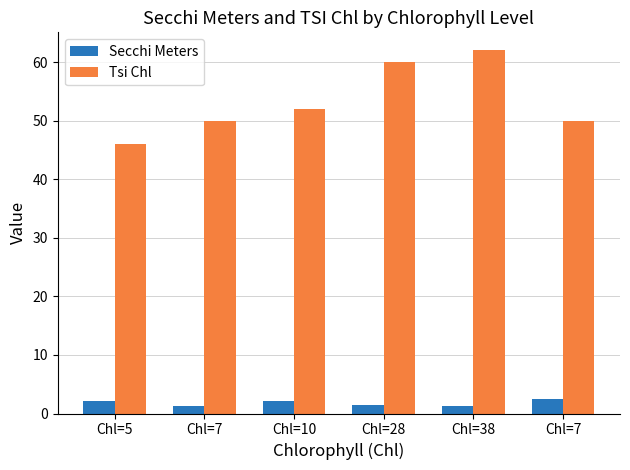

What is the total value across all series at Chl=10?

54.2